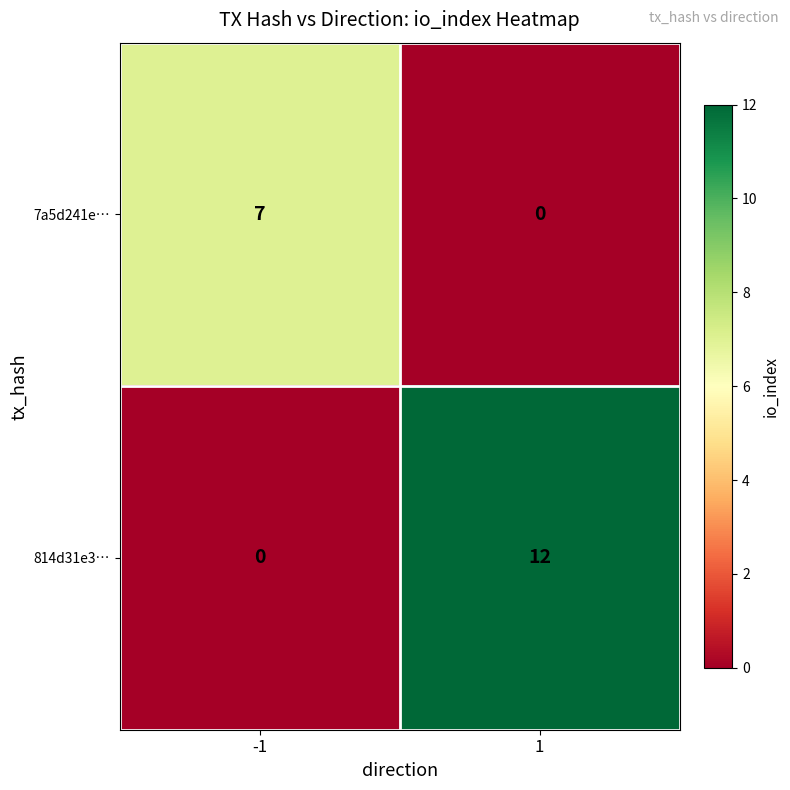

Reading right to left, list all the values displayed in this chart.

7a5d241e…: 0	7
814d31e3…: 12	0